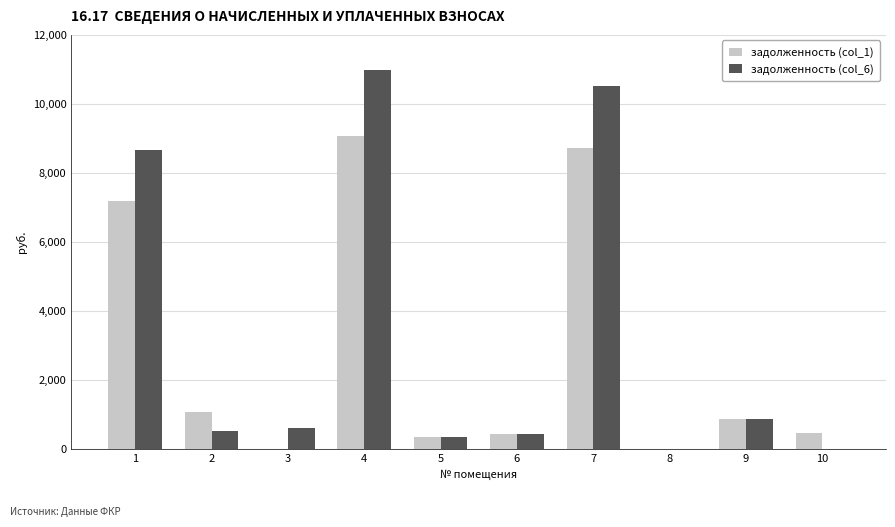

At which category is the sum across all series the highest?

4